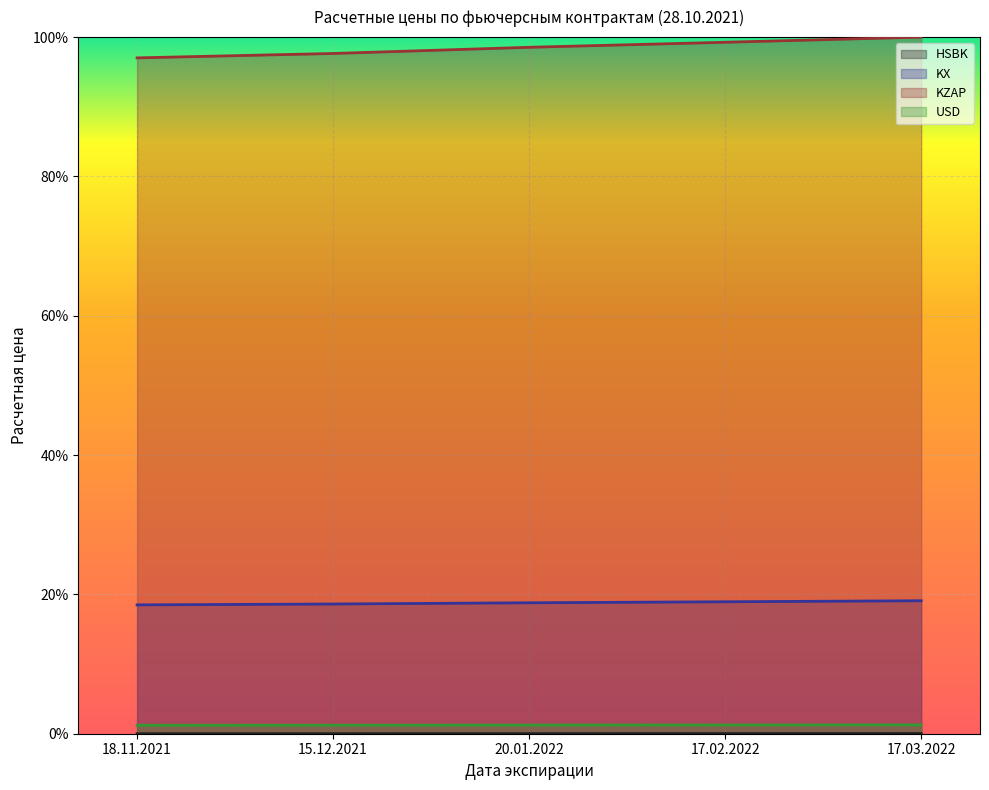

True or false: HSBK and KX cross at least once.

False